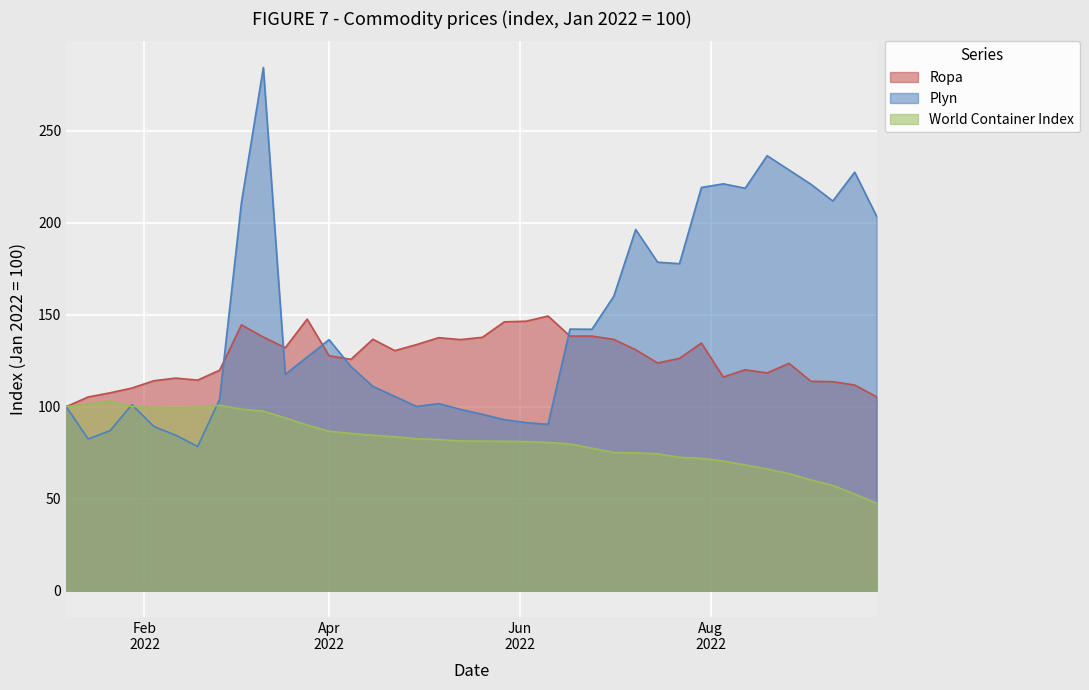

What is the maximum value for Ropa?

149.2